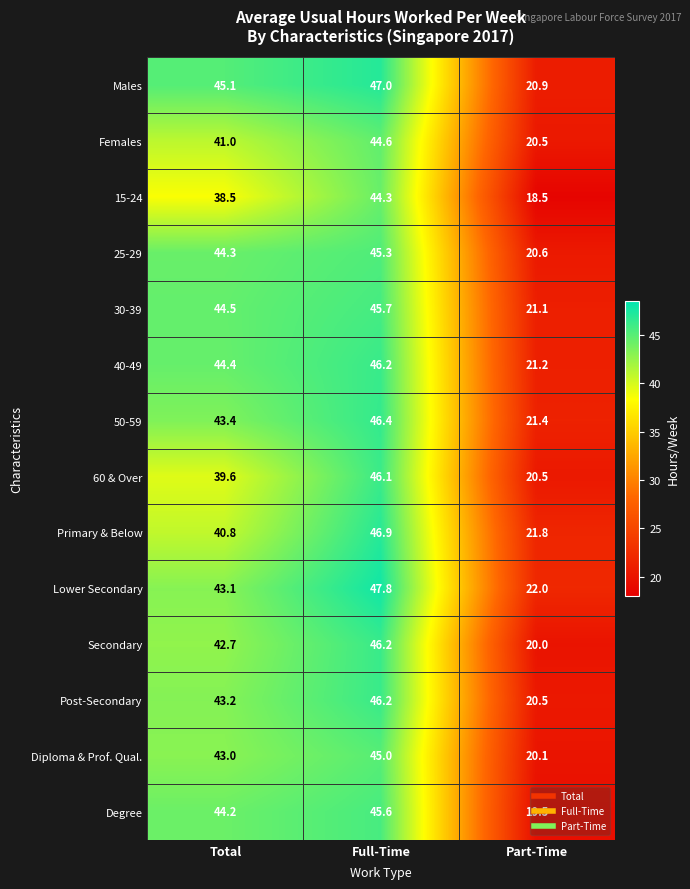

Count the number of data series in this chart.

14